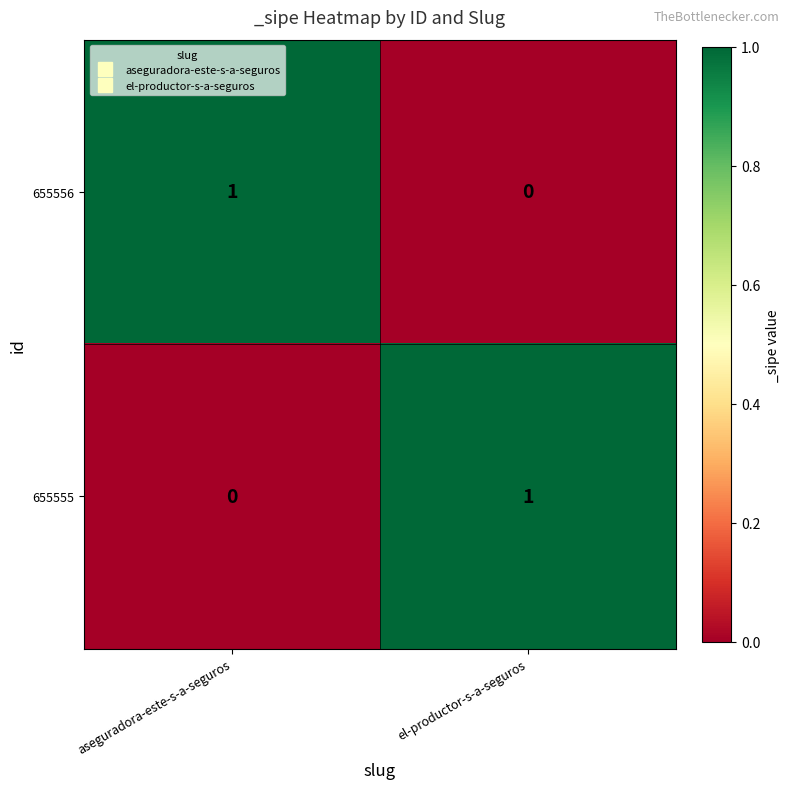

At which label is 655556 closest to 0?

el-productor-s-a-seguros